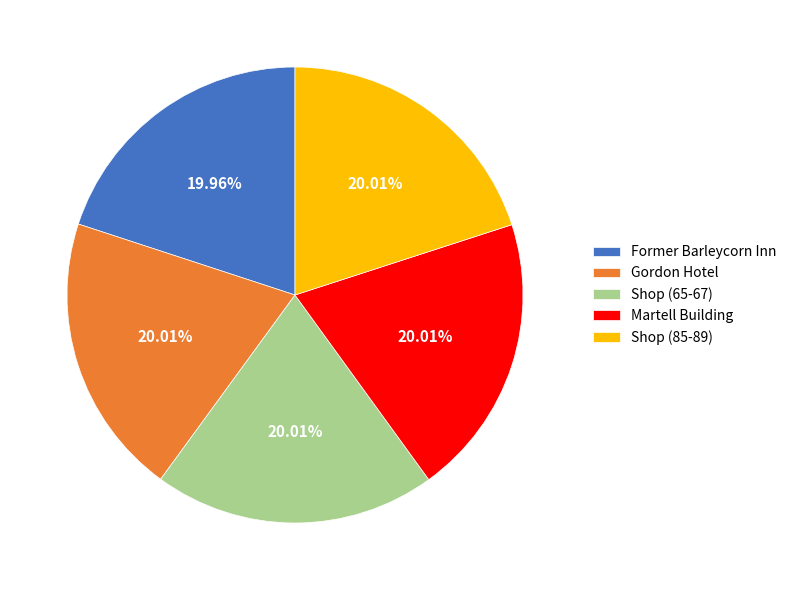

Does Shop (65-67) represent more than half of the total?

No